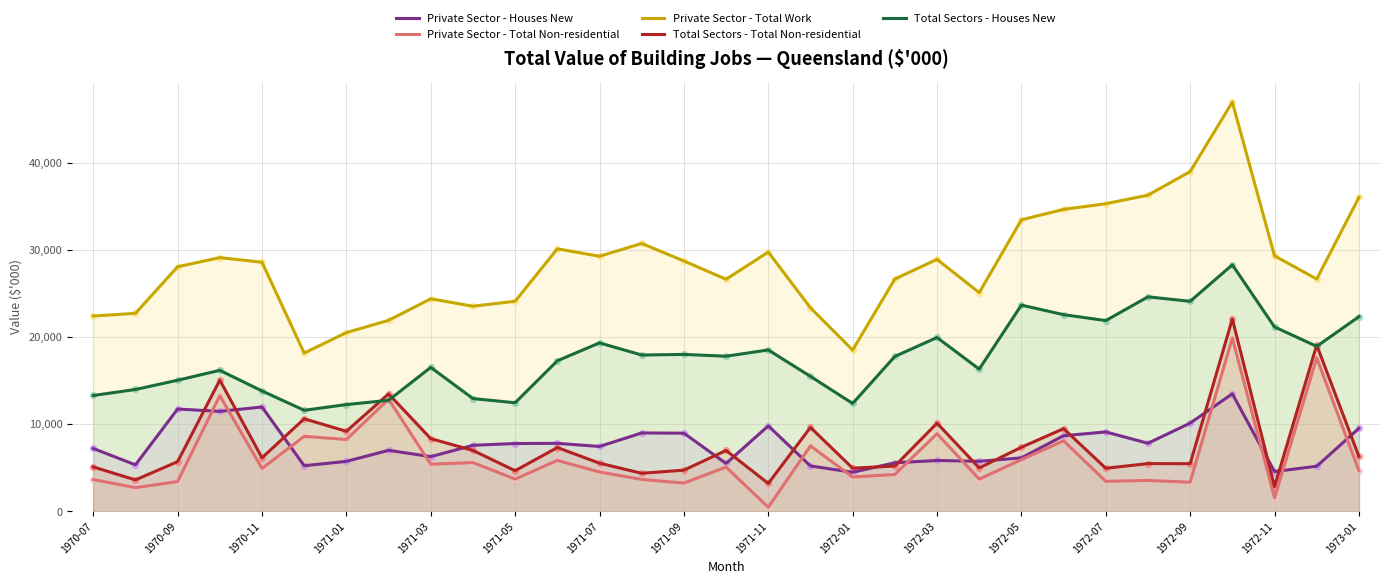

Which series contains the lowest Y value?

Private Sector - Total Non-residential